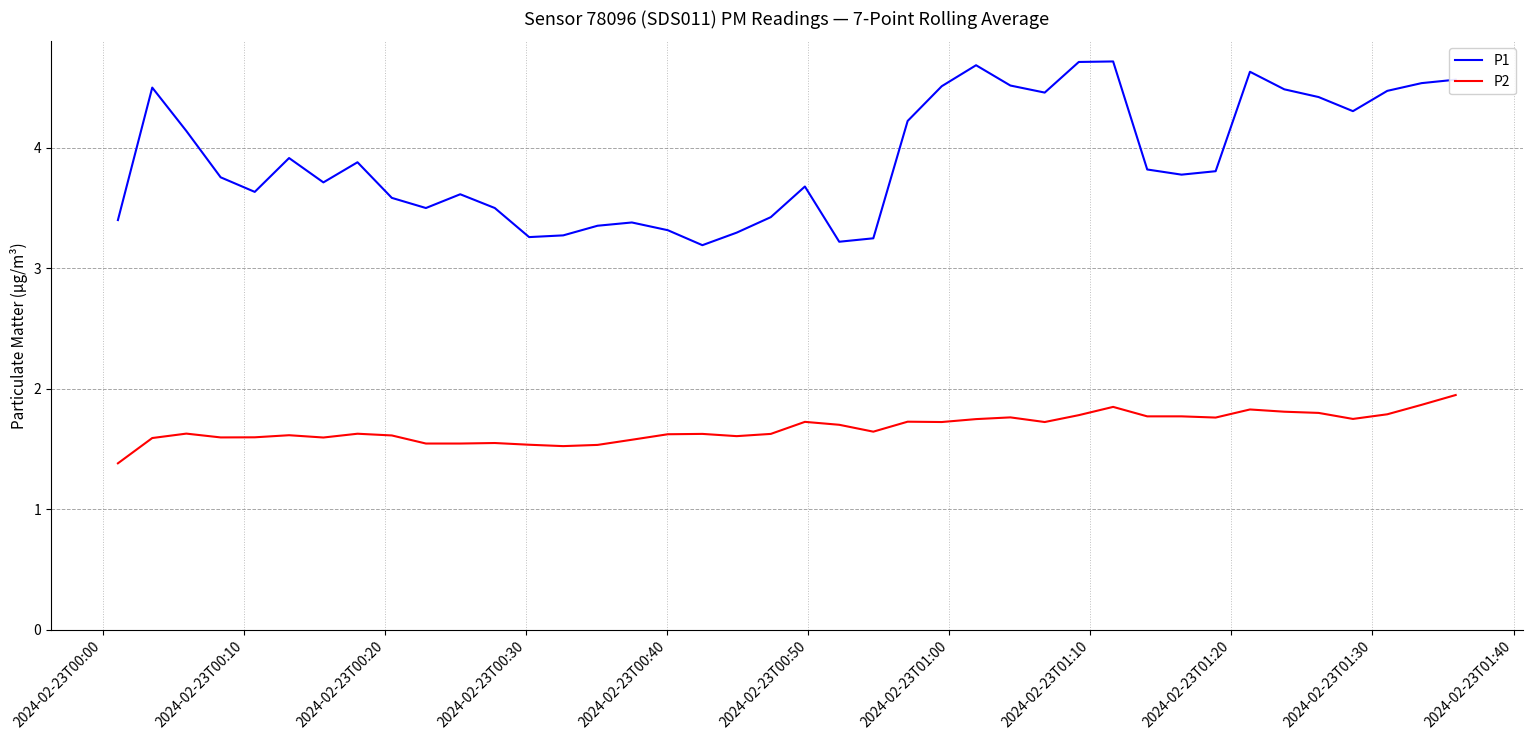

What is the greatest value displayed?

4.7